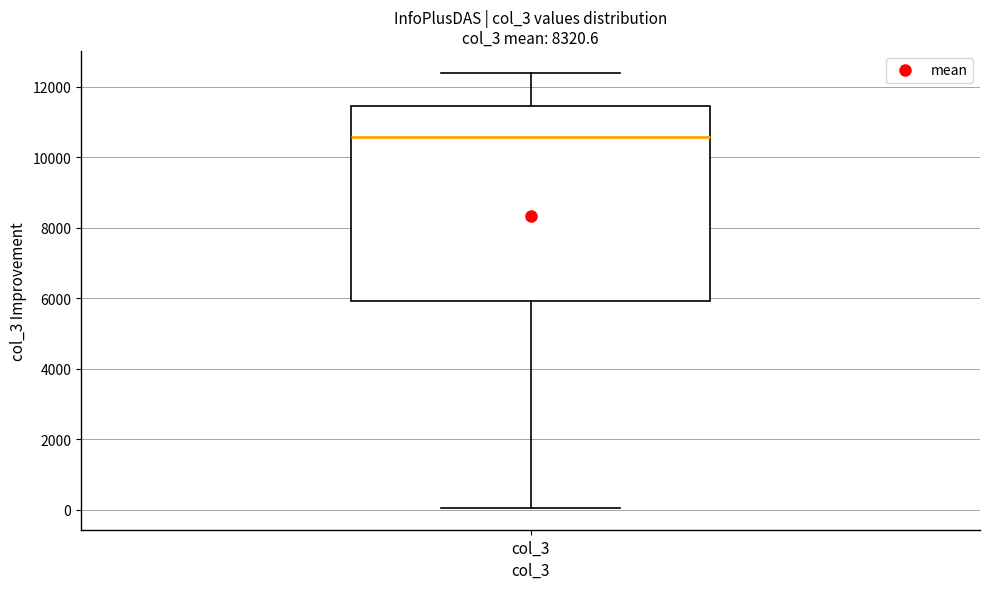

Read this box plot against the y-axis: the position of the median line, the range covered by the box, and the ends of both whiskers. The values are not printed on the chart, so give them approximately, as read against the axis.

median 10600, box 6000 to 11400, whiskers 0 to 12400